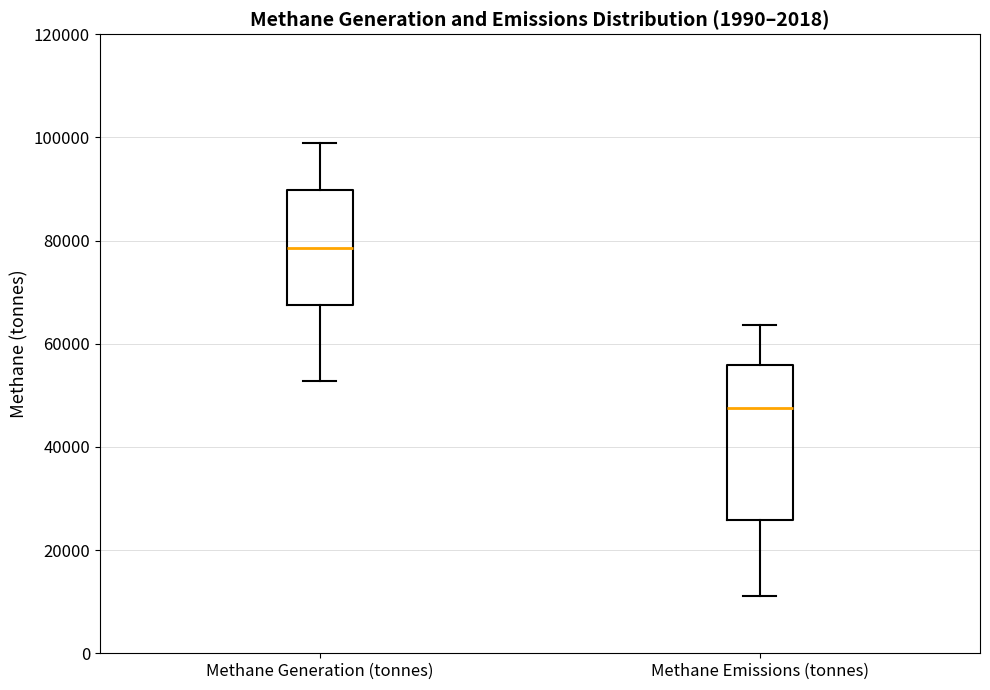

Reading left to right, read every box against the y-axis: the position of its median line, the range the box covers, and the ends of its whiskers. The values are not printed on the chart, so give them approximately, as read against the axis.

Methane Generation (tonnes): median 78000, box 68000 to 90000, whiskers 52000 to 98000
Methane Emissions (tonnes): median 48000, box 26000 to 56000, whiskers 12000 to 64000